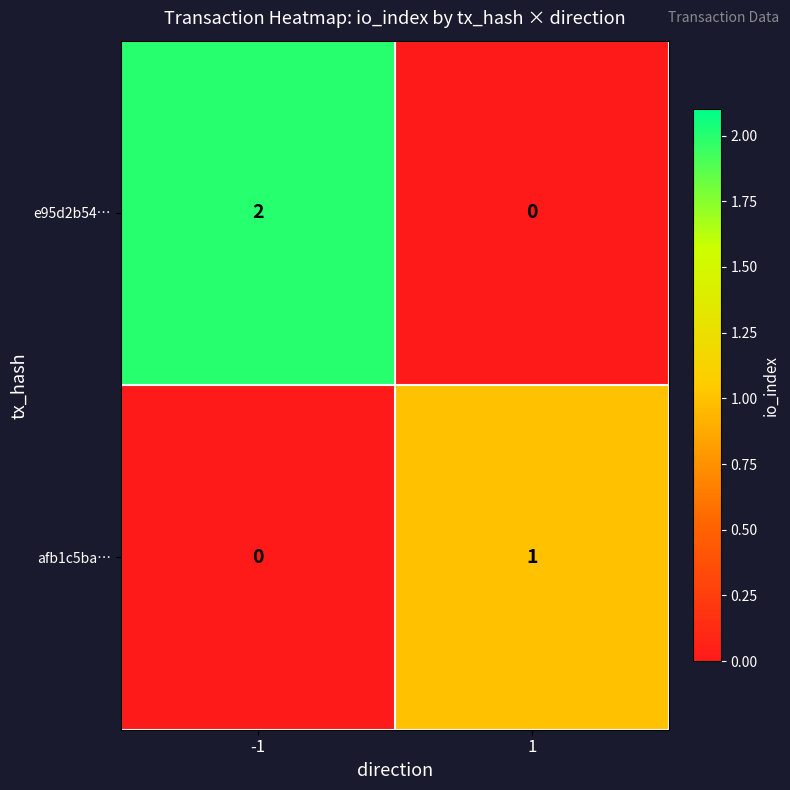

Which series has the largest total across all categories?

e95d2b54…